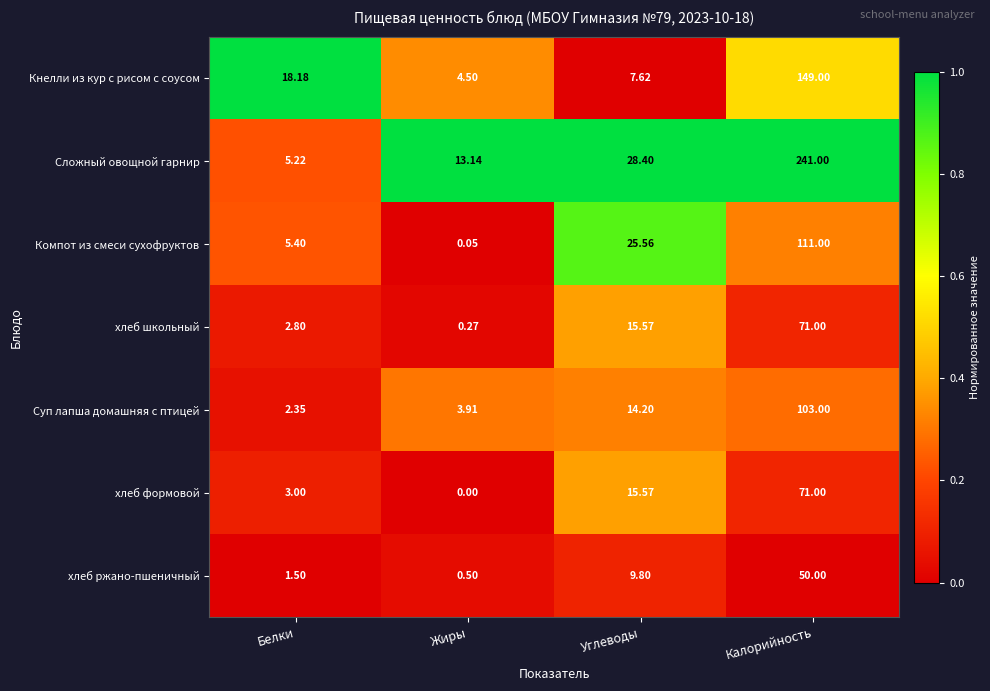

At how many categories does at least one series exceed 0?

4